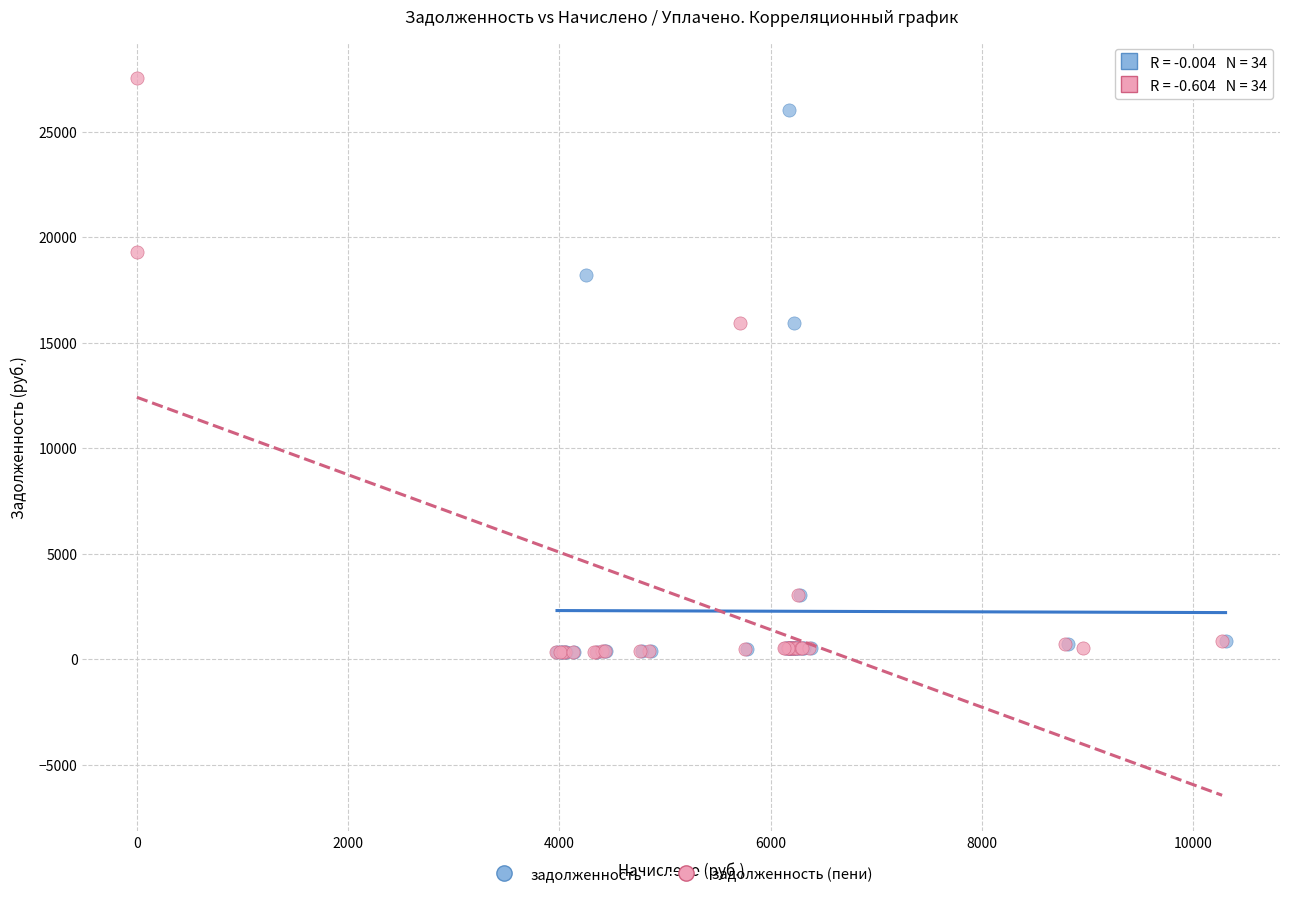

Which series reaches the maximum Y coordinate?

задолженность (пени)